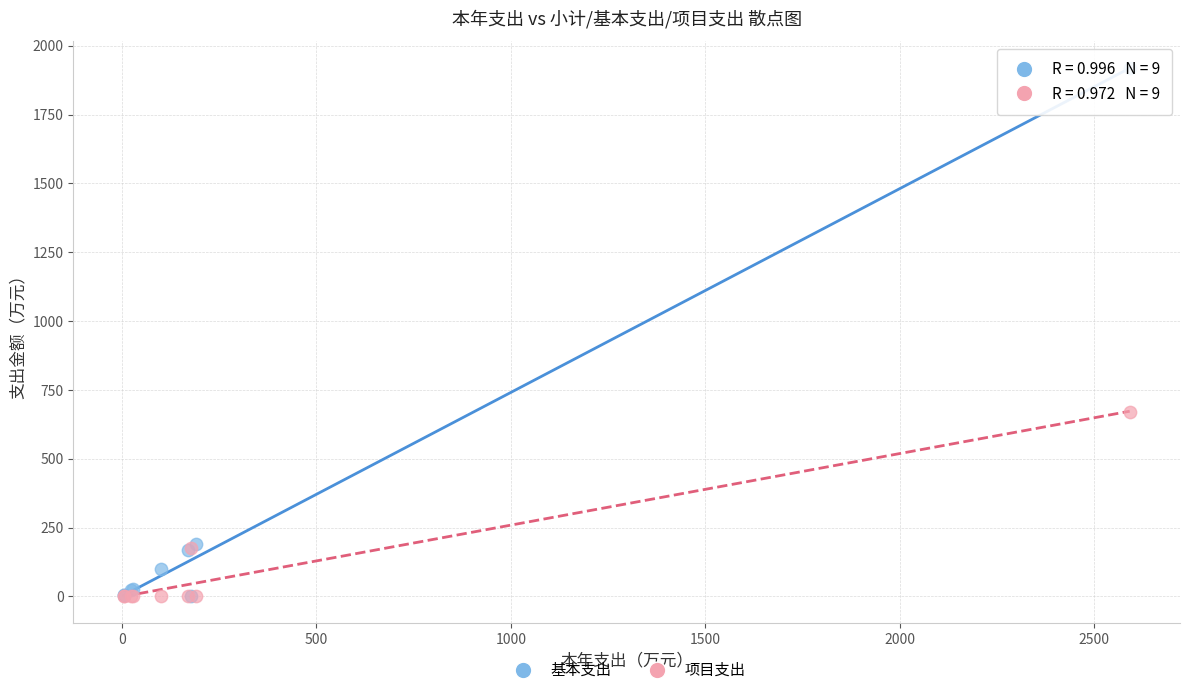

In the 基本支出 series, what Y value is closest to 959?

190.1